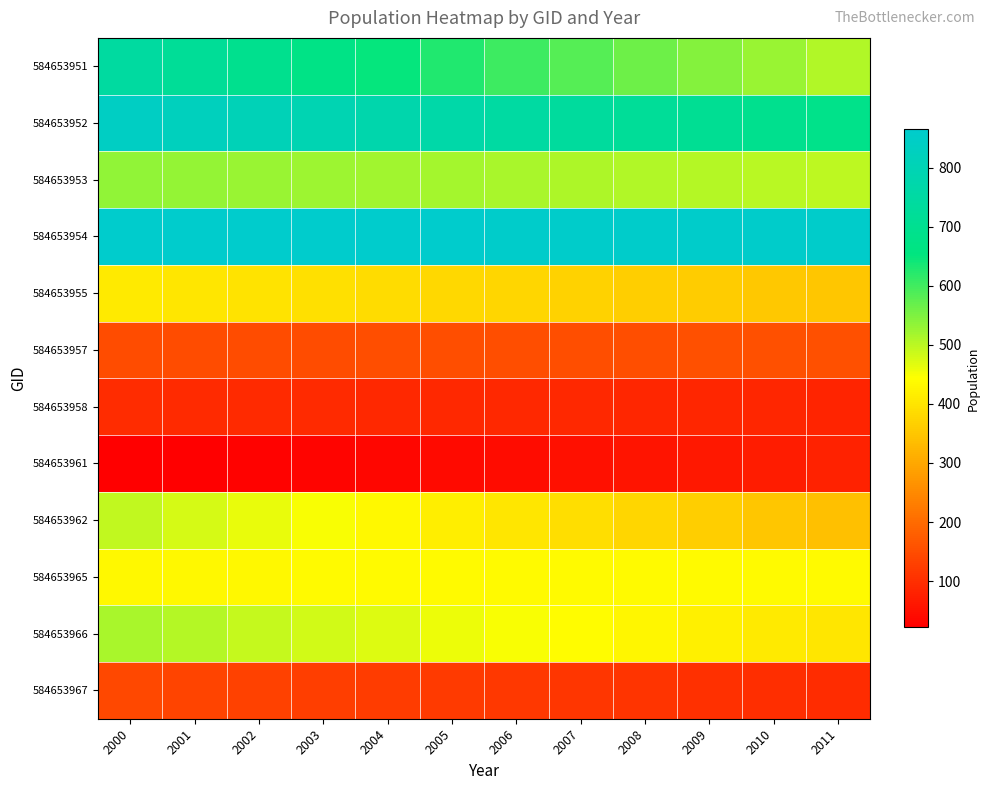

What is the spread (max minus min) of values at 2003?

833.1